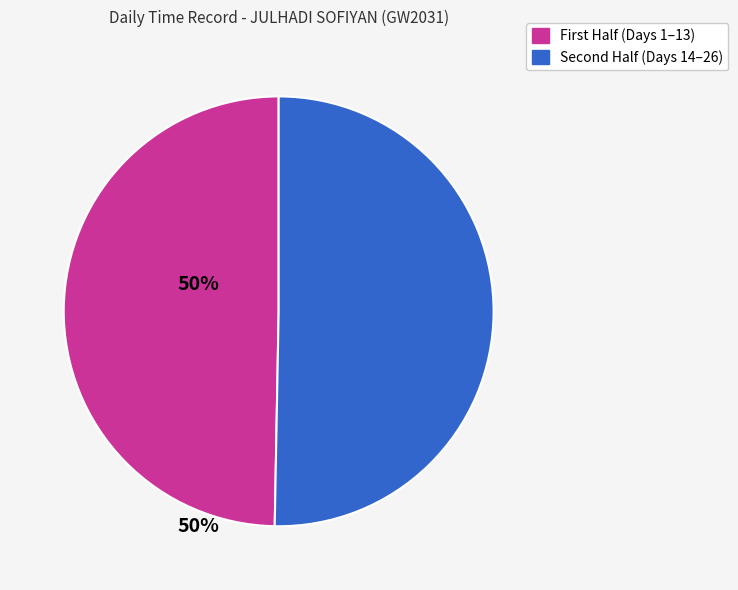

How many segments does this pie chart have?

2